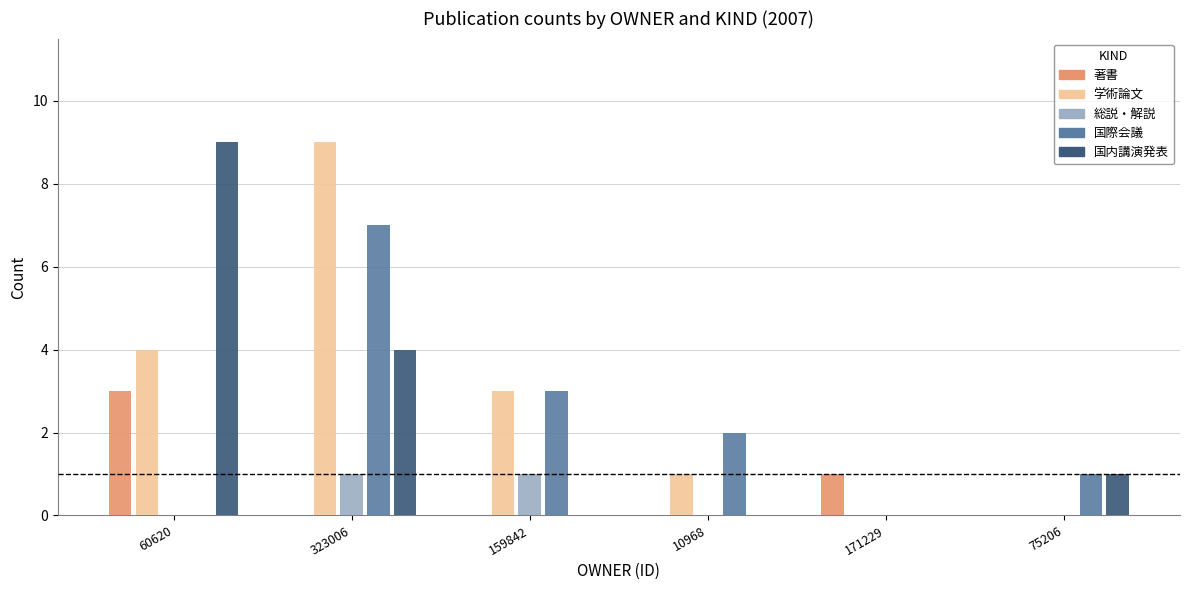

What is the greatest value displayed?

9